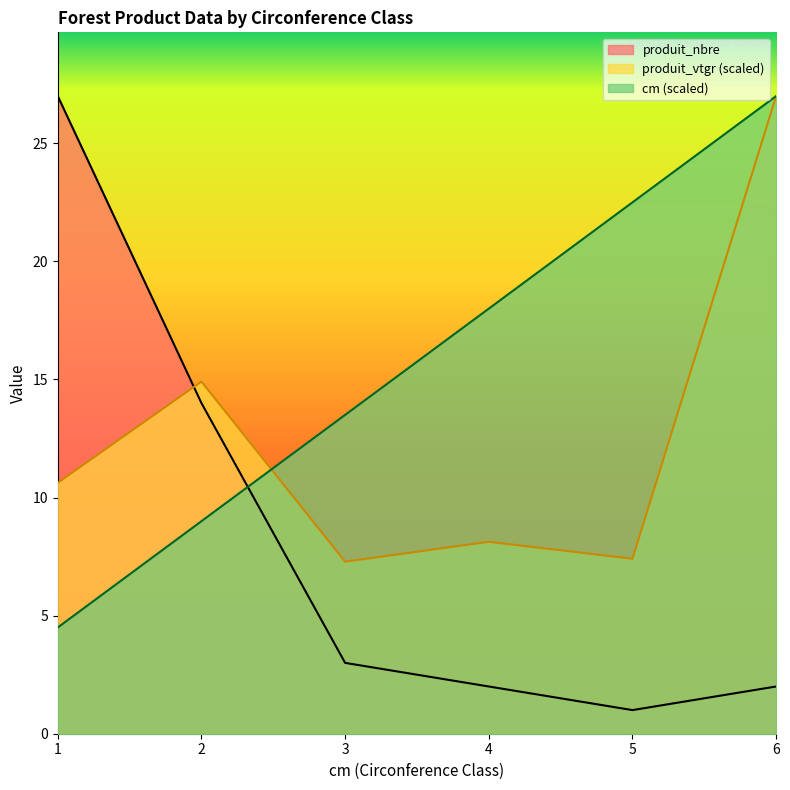

What is the minimum value for produit_vtgr?

7.3